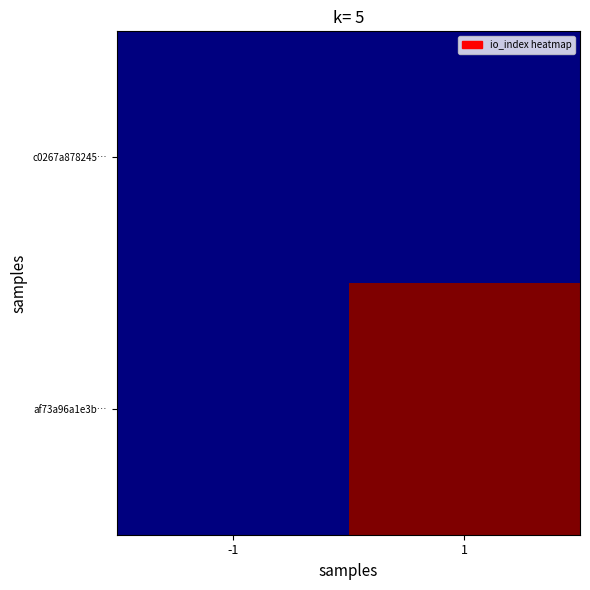

Which has a higher value, 1 or -1?

1